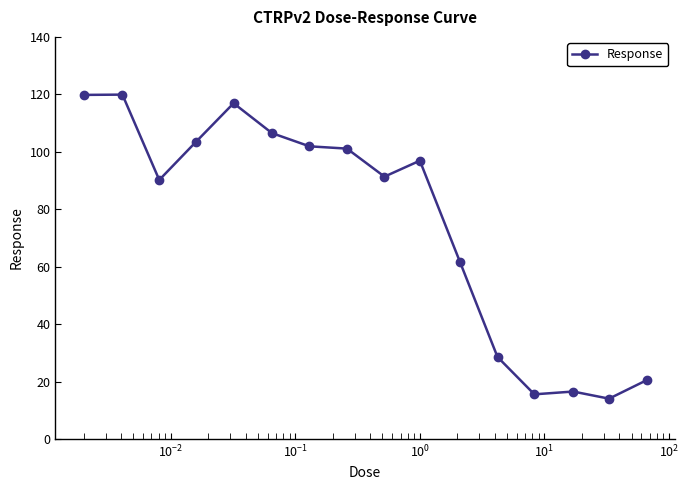

True or false: the data has more than 1 interior local peaks.

True